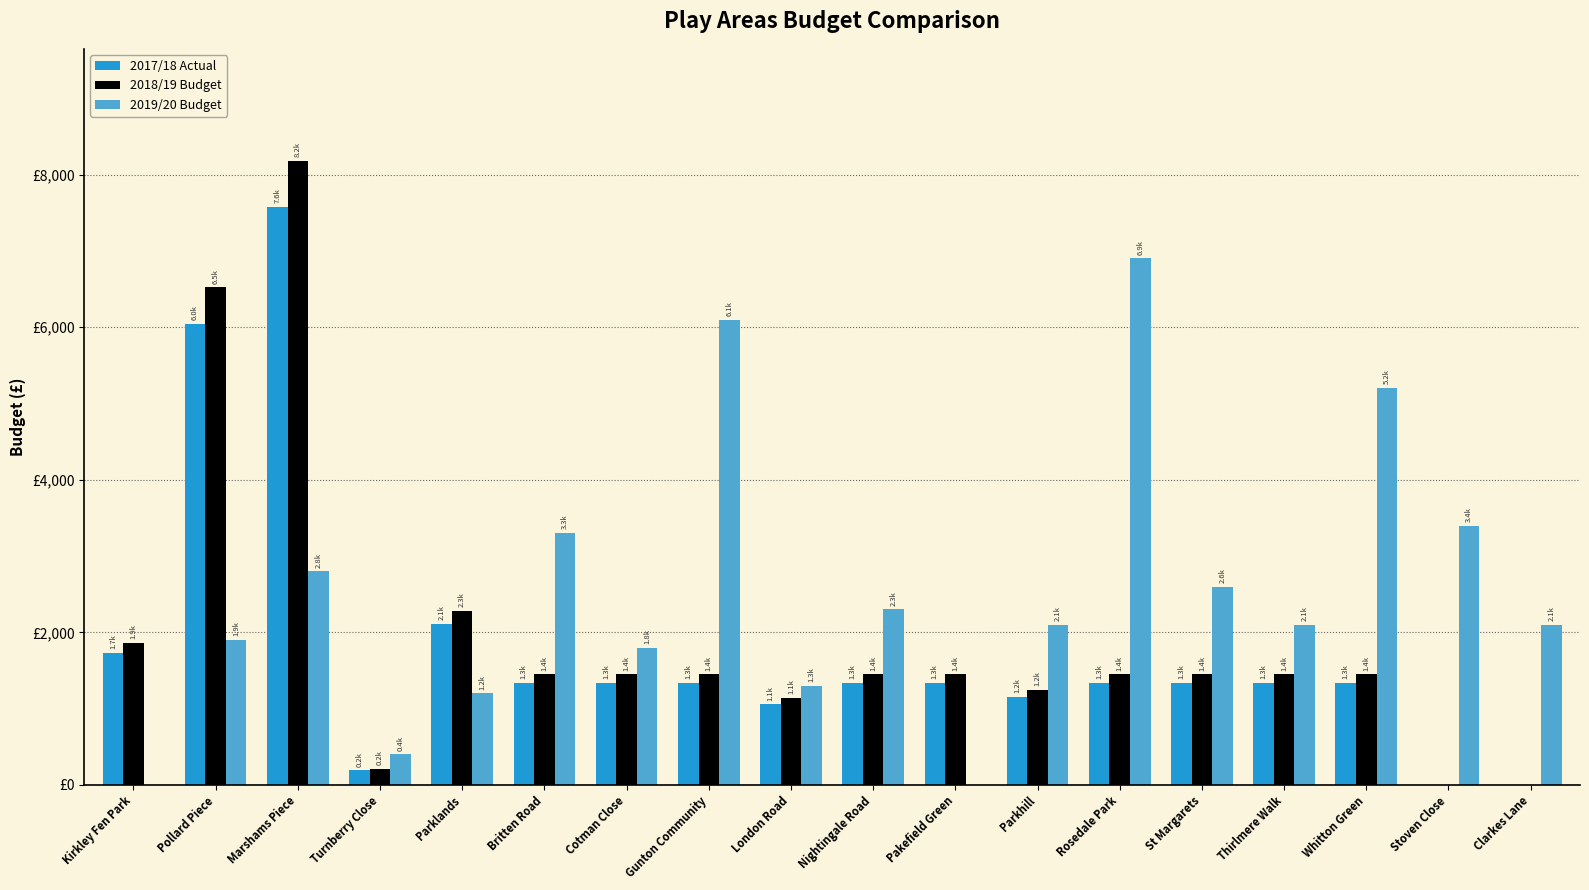

Where is 2018/19 Budget nearest to the value 4088?

Parklands